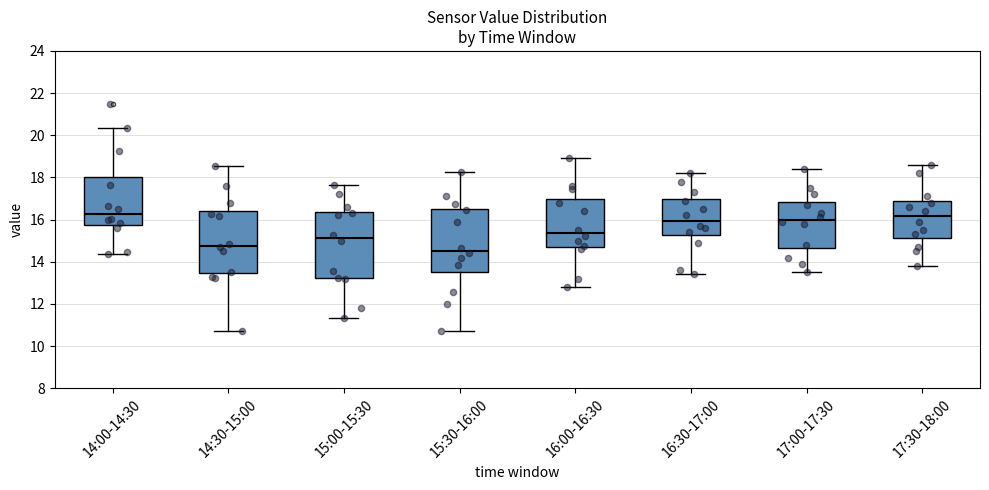

Reading left to right, transcribe this box plot: for each box, give where its median line is, the range the box spans, and where its two whiskers end, as read against the y-axis. The values are not printed on the chart, so give them approximately, as read against the axis.

14:00-14:30: median 16.2, box 15.8 to 18.0, whiskers 14.4 to 20.4
14:30-15:00: median 14.8, box 13.4 to 16.4, whiskers 10.8 to 18.6
15:00-15:30: median 15.2, box 13.2 to 16.4, whiskers 11.4 to 17.6
15:30-16:00: median 14.6, box 13.6 to 16.6, whiskers 10.8 to 18.2
16:00-16:30: median 15.4, box 14.8 to 17.0, whiskers 12.8 to 19.0
16:30-17:00: median 16.0, box 15.2 to 17.0, whiskers 13.4 to 18.2
17:00-17:30: median 16.0, box 14.6 to 16.8, whiskers 13.6 to 18.4
17:30-18:00: median 16.2, box 15.2 to 16.8, whiskers 13.8 to 18.6